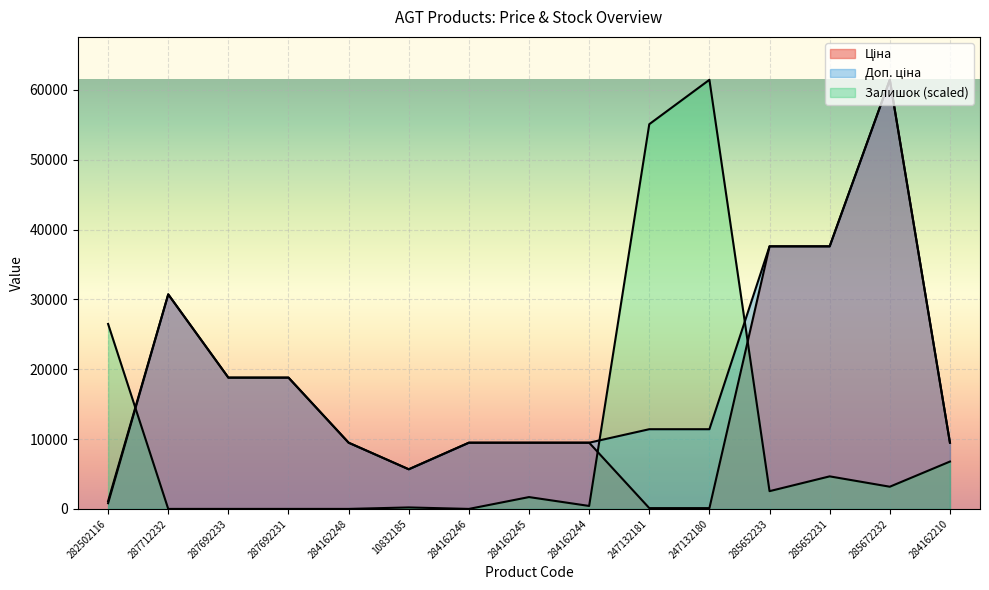

True or false: Доп. ціна and Ціна cross at least once.

False